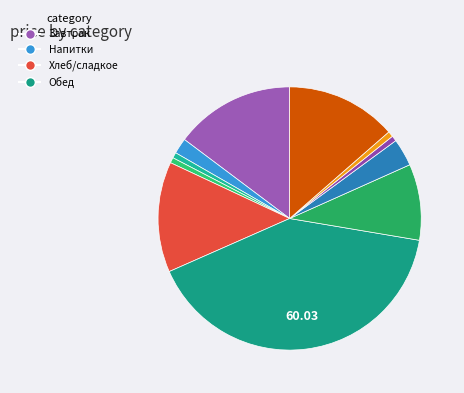

Count the number of slices in the pie.

11